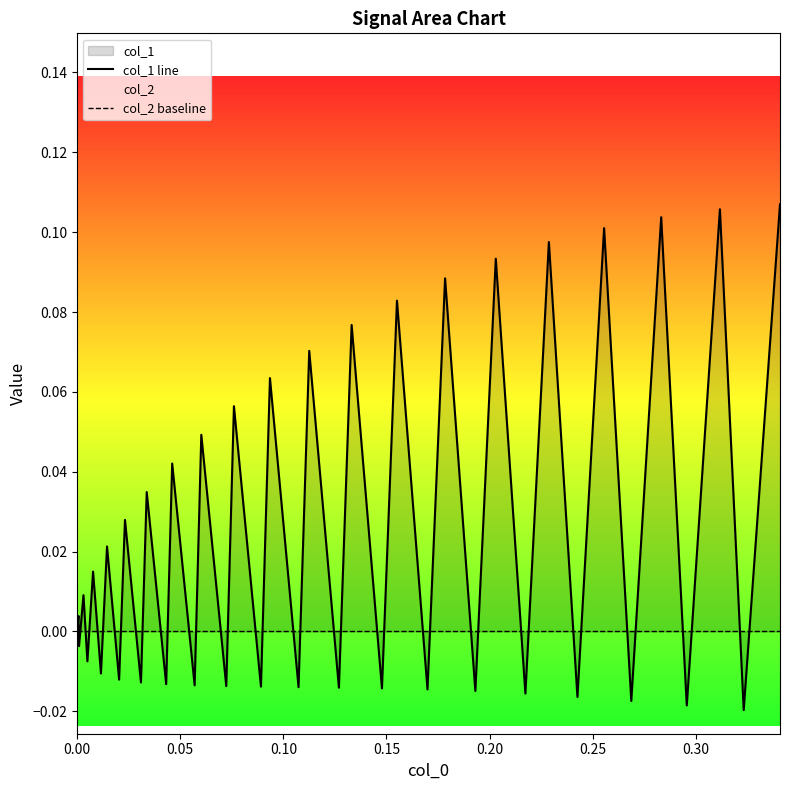

Which series has the largest total across all categories?

col_1 line